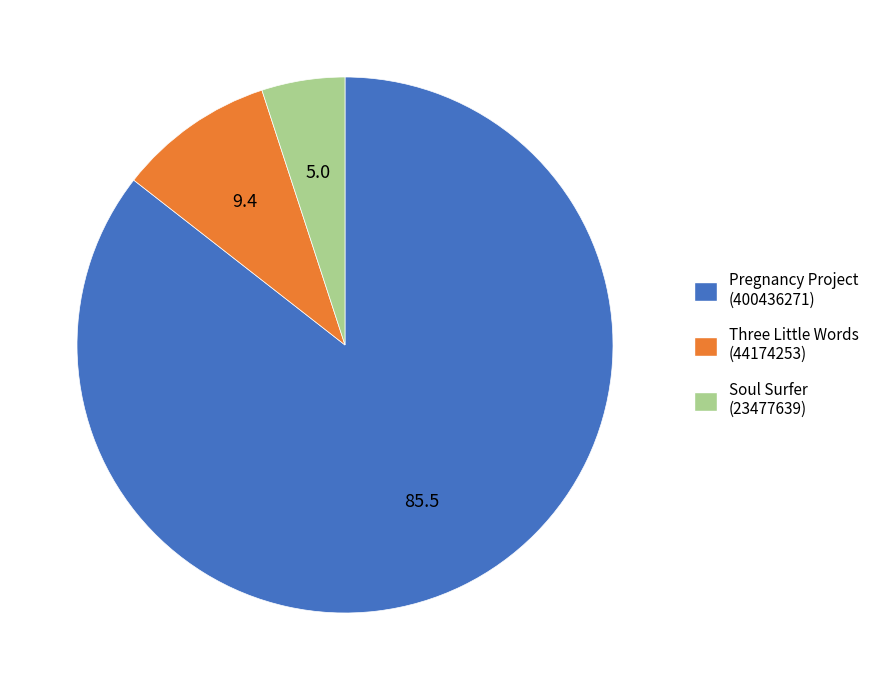

Is the sum of Three Little Words (44174253) and Pregnancy Project (400436271) greater than half?

Yes